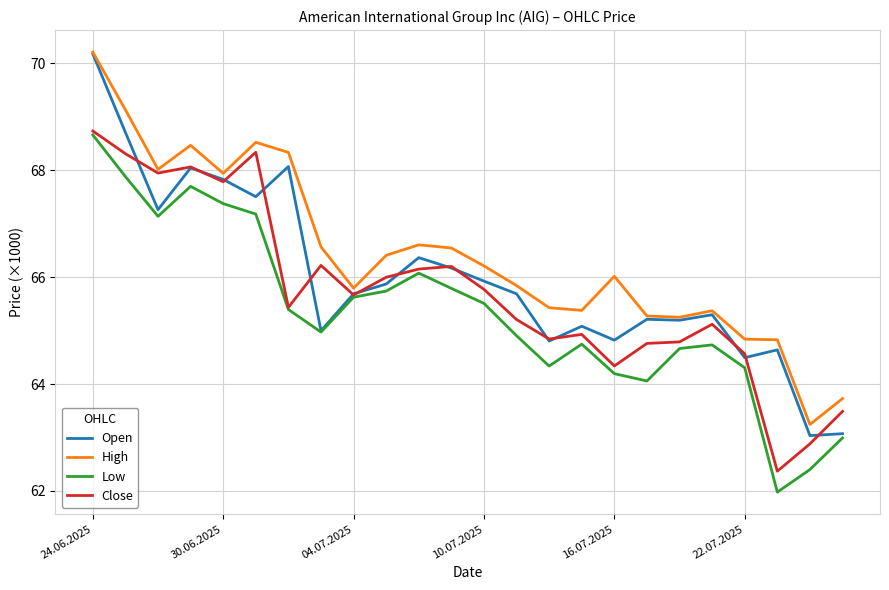

What is the lowest value of the High series?

63.2